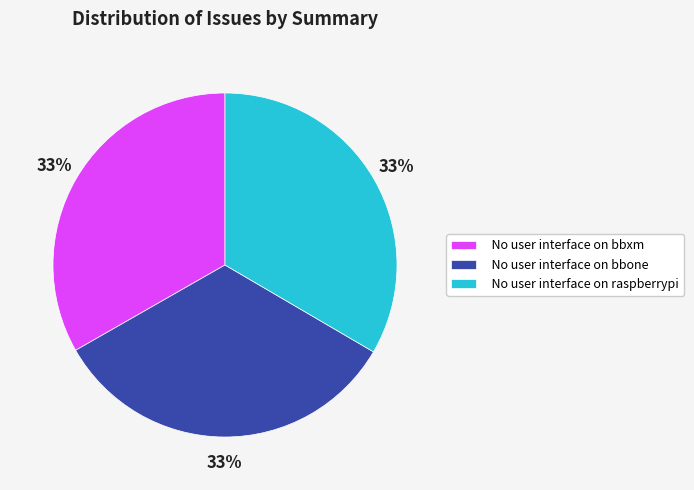

Is it true that No user interface on bbone is 33% of the pie?

True